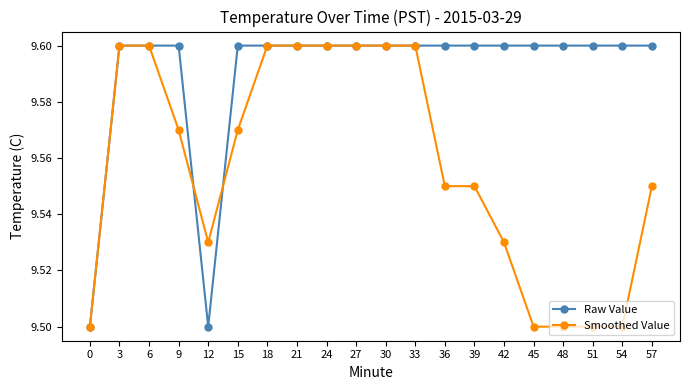

Which series changed the most between 21 and 48?

Smoothed Value